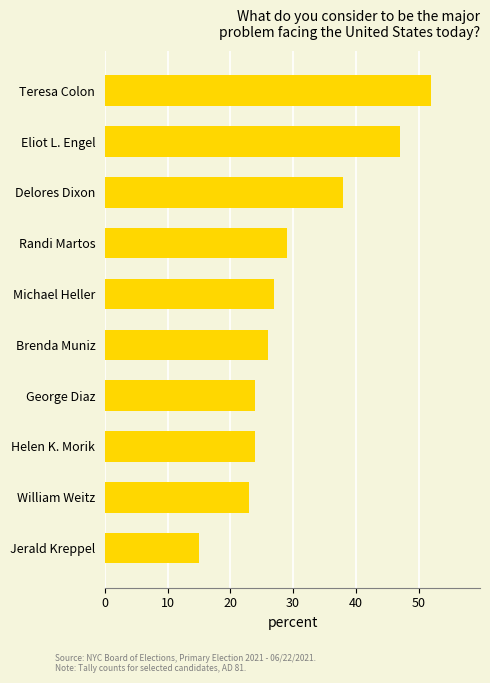

What is the smallest value displayed?

15